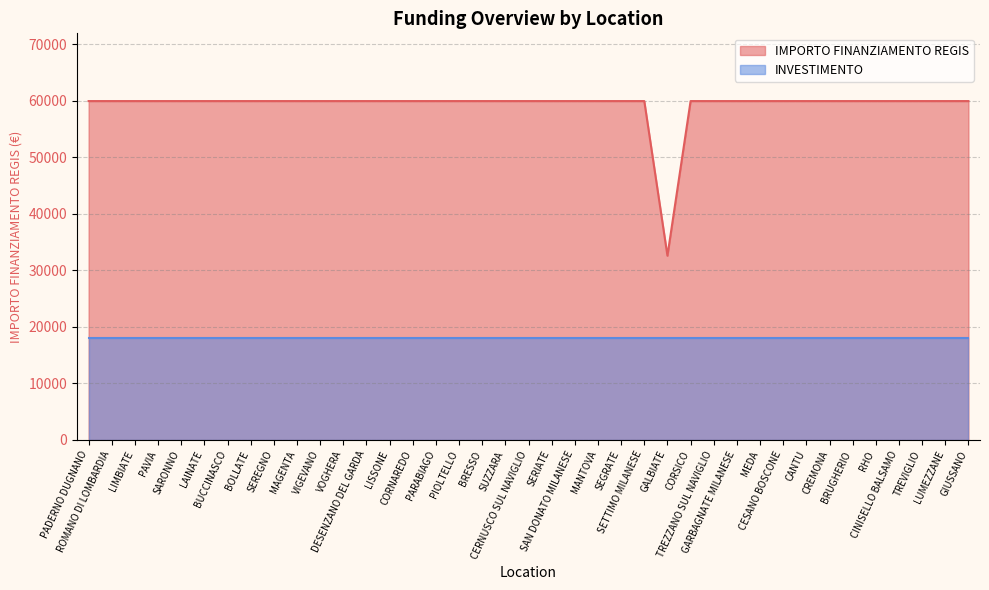

What position from the right is SAN DONATO MILANESE?

18